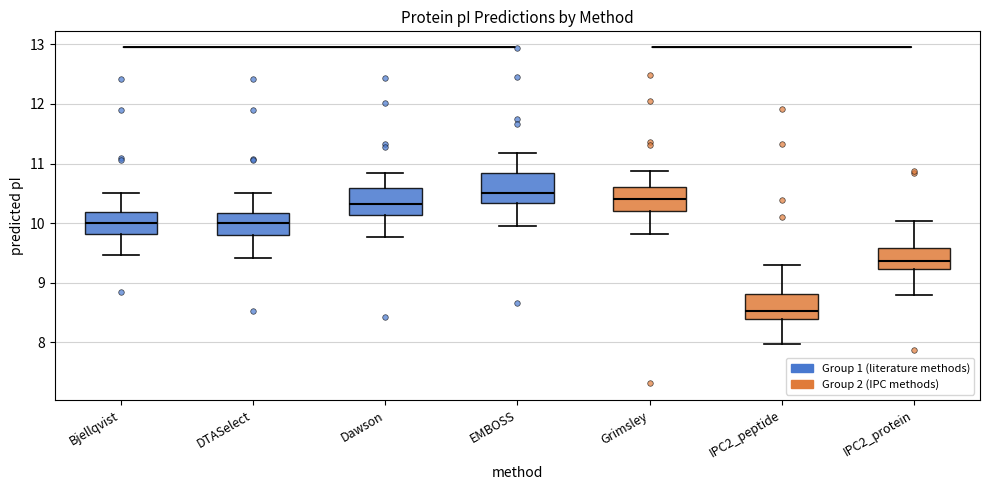

Which box's median line is the highest?

EMBOSS